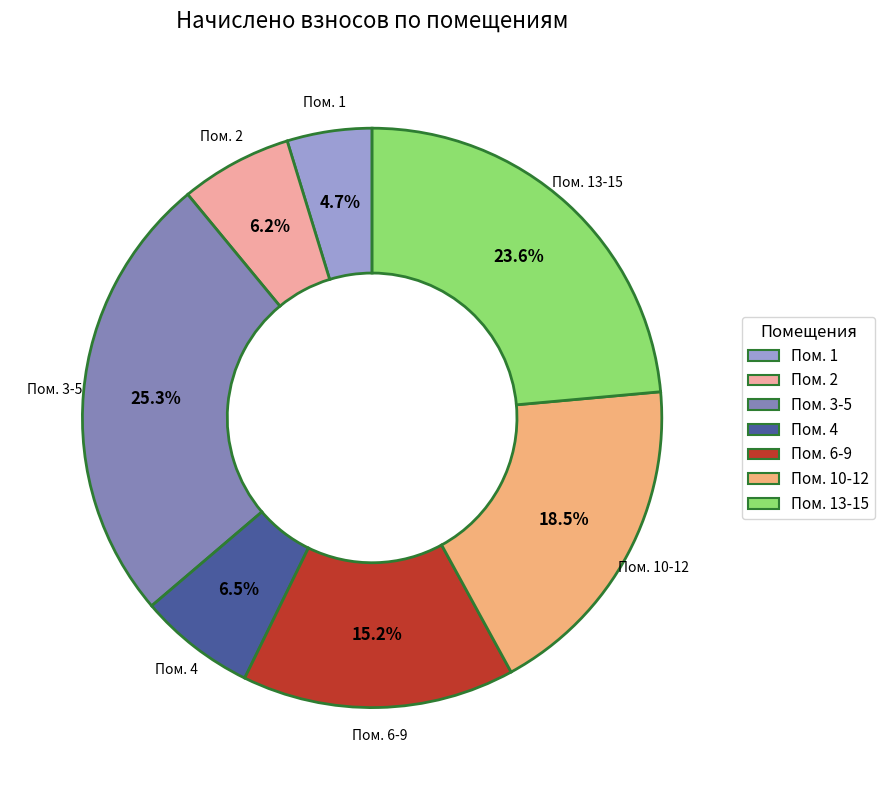

Between Пом. 4 and Пом. 3-5, which is larger?

Пом. 3-5